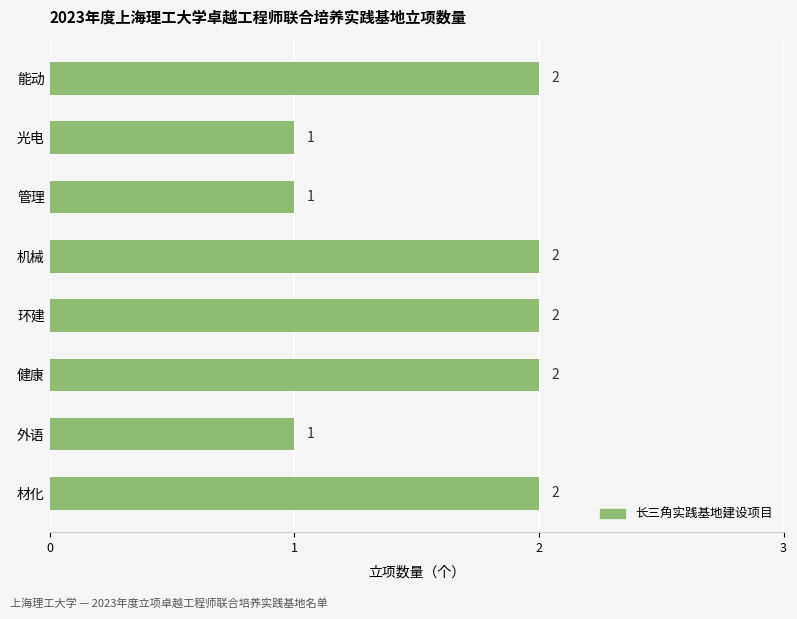

Is it true that the value at 外语 is 2?

False